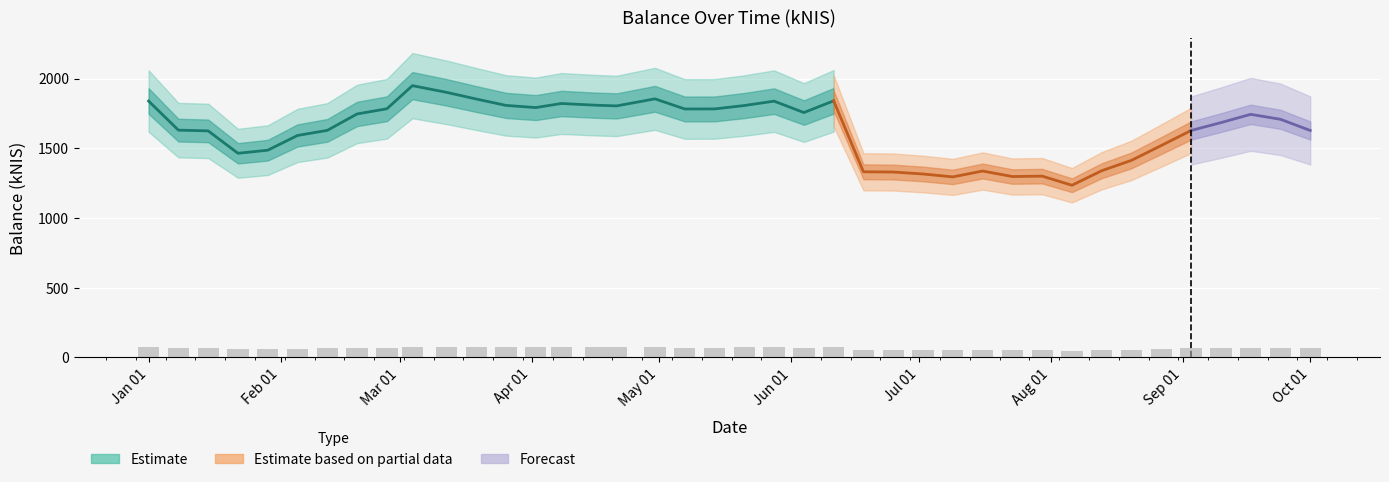

What is the value of the 7th bar from the left?

65.1